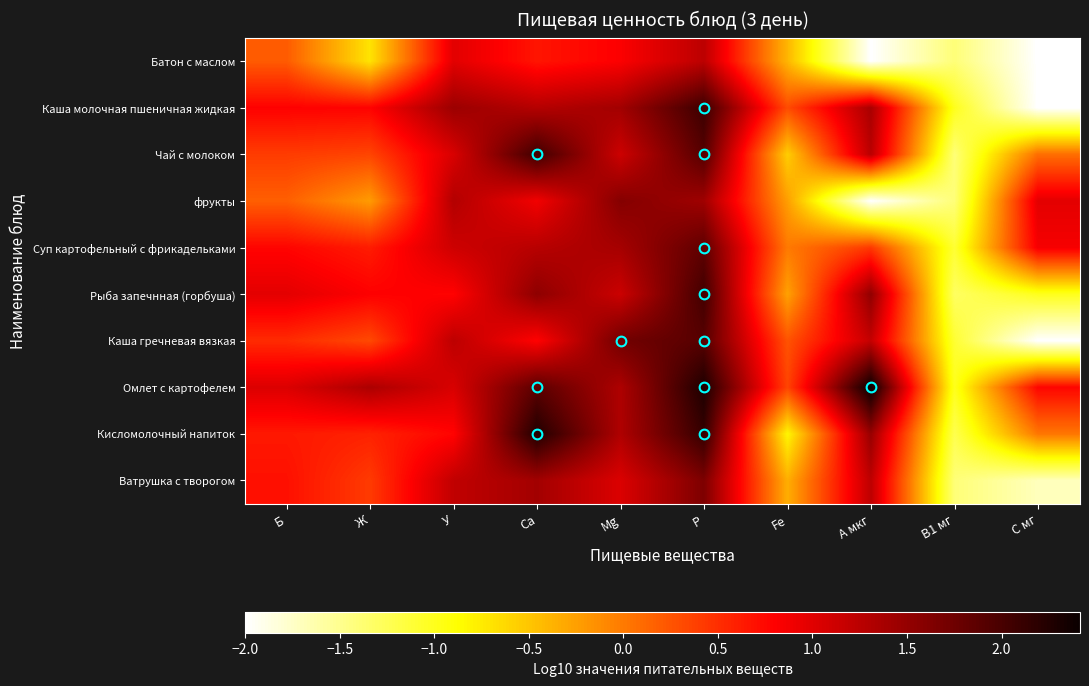

At how many categories does at least one series exceed -1?

9